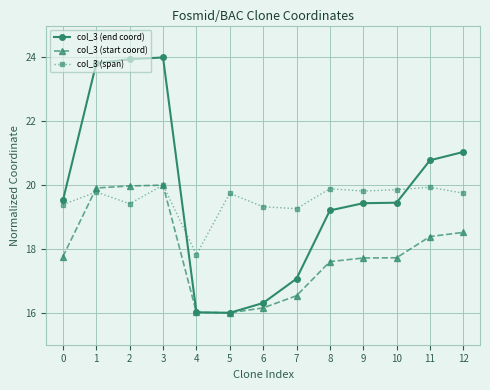

Between which two adjacent categories do col_3 (span) and col_3 (end coord) first intersect?

3 and 4